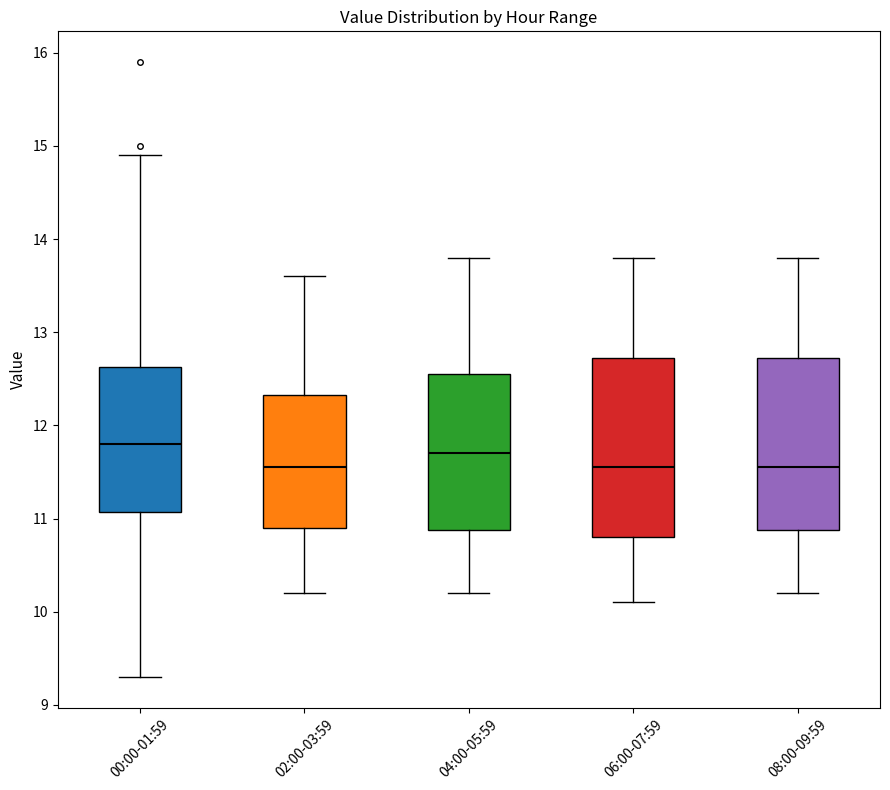

Reading left to right, read every box against the y-axis: the position of its median line, the range the box covers, and the ends of its whiskers. The values are not printed on the chart, so give them approximately, as read against the axis.

00:00-01:59: median 11.8, box 11.1 to 12.6, whiskers 9.3 to 14.9
02:00-03:59: median 11.6, box 10.9 to 12.3, whiskers 10.2 to 13.6
04:00-05:59: median 11.7, box 10.9 to 12.6, whiskers 10.2 to 13.8
06:00-07:59: median 11.6, box 10.8 to 12.7, whiskers 10.1 to 13.8
08:00-09:59: median 11.6, box 10.9 to 12.7, whiskers 10.2 to 13.8